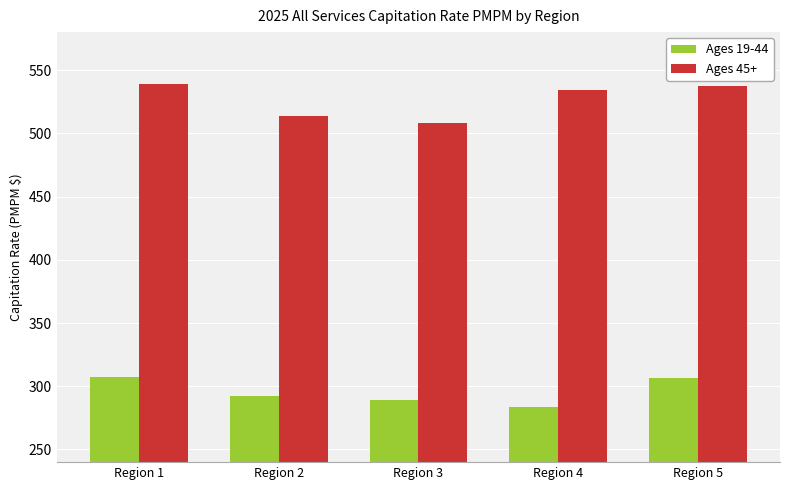

What is the minimum value shown in the chart?

283.8